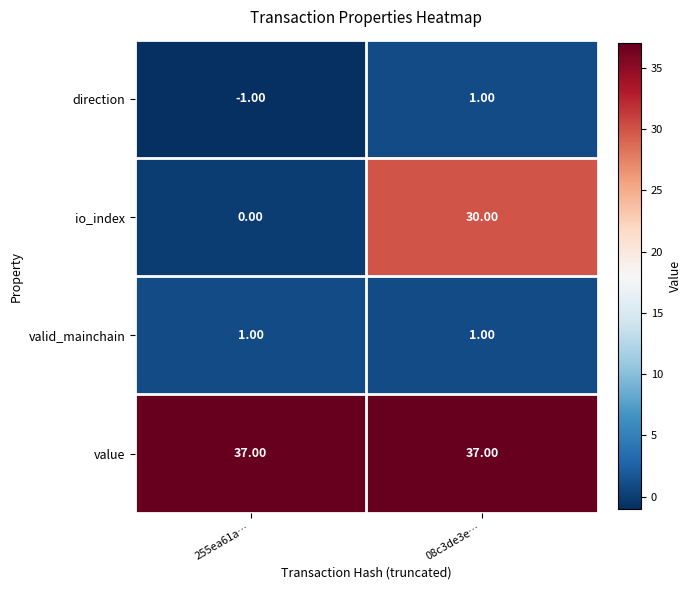

What is the total value across all series at 255ea61a…?

37